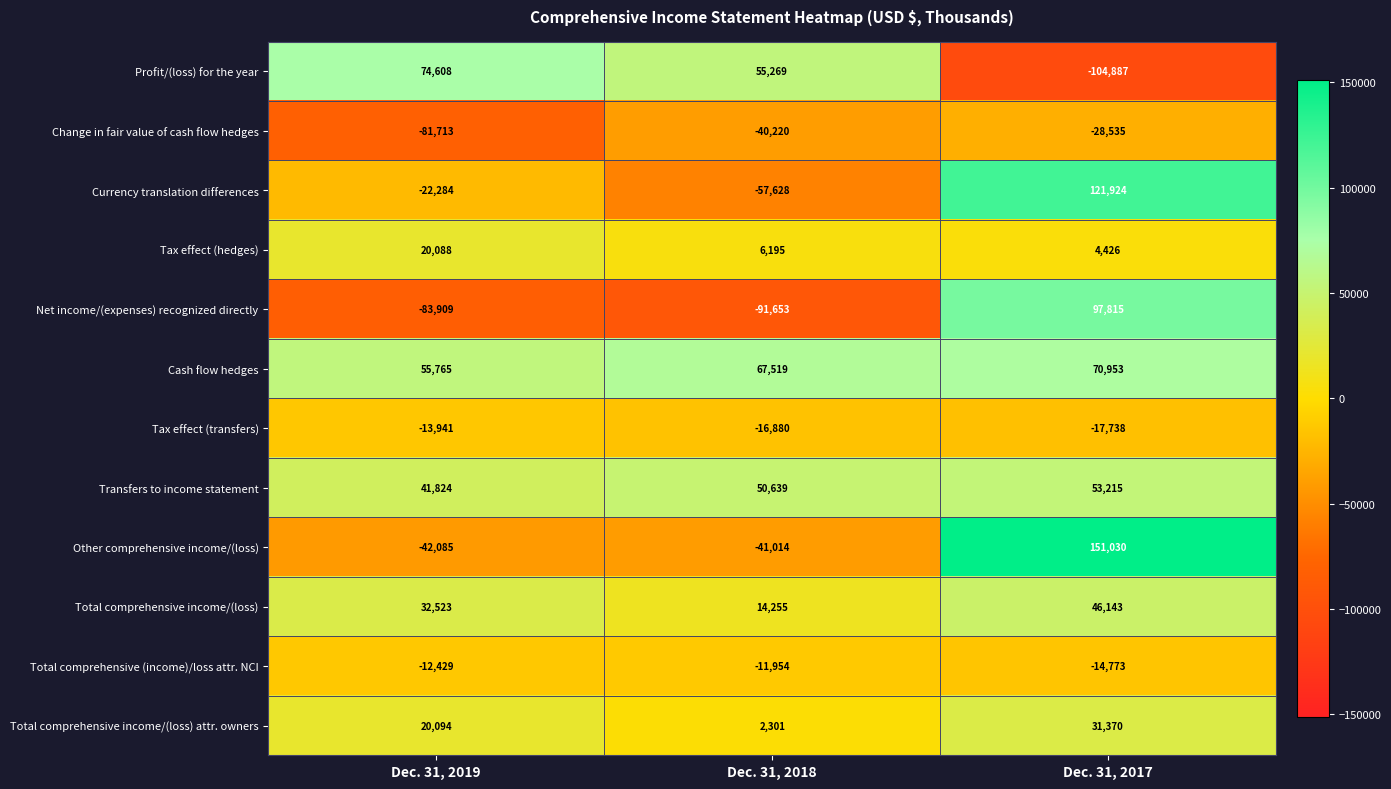

Which series has the widest spread of values?

Other comprehensive income/(loss)